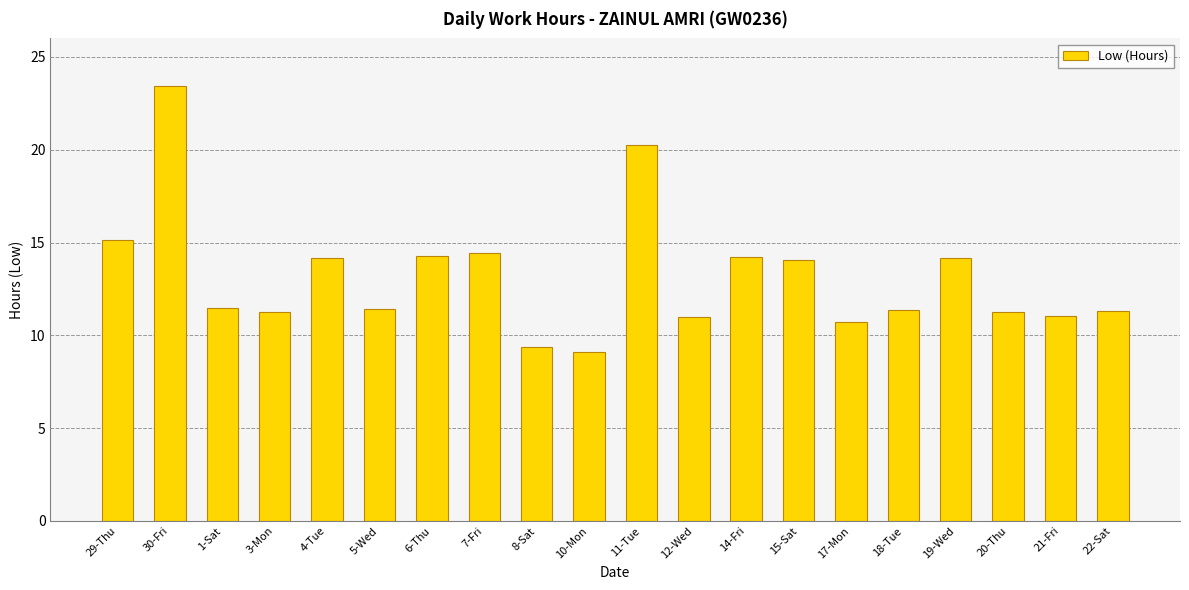

What position from the right is 20-Thu?

3